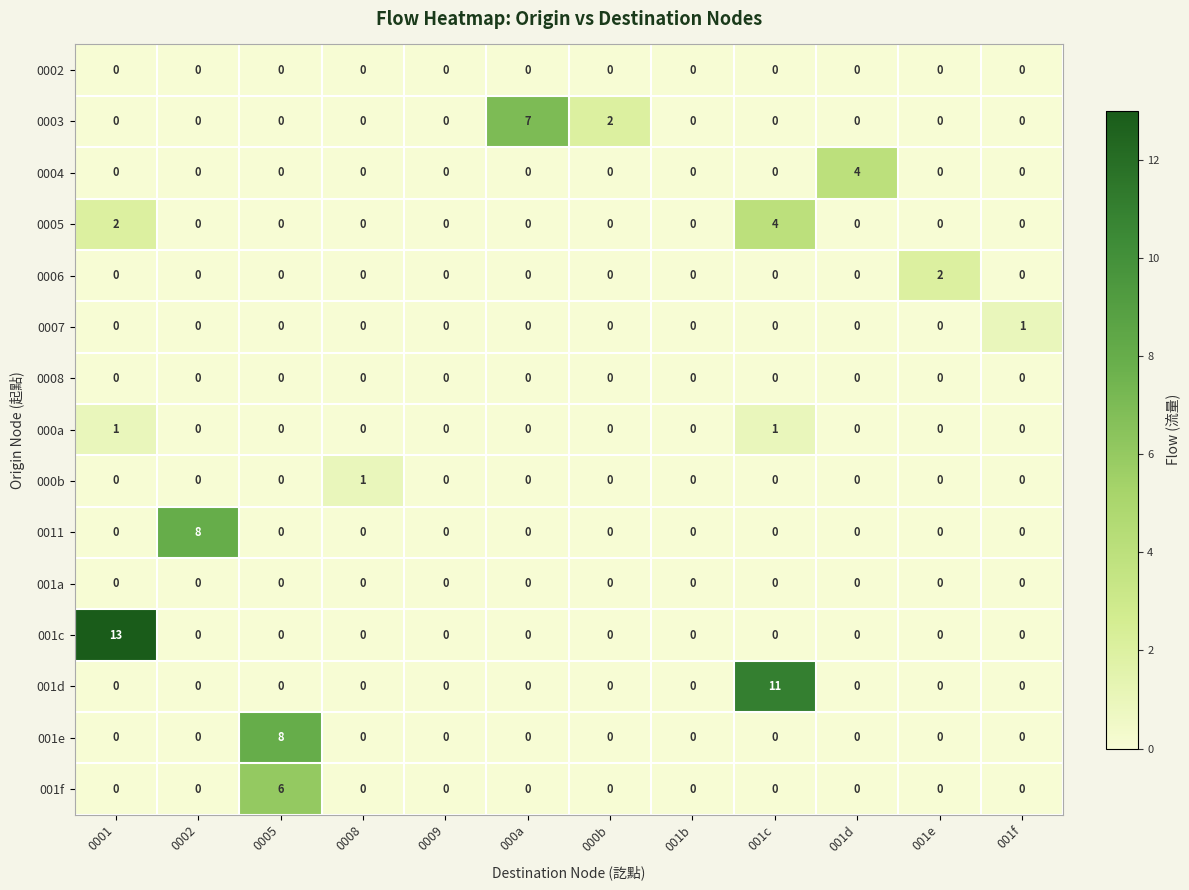

Between 001d and 001e, which series saw the biggest shift?

0004